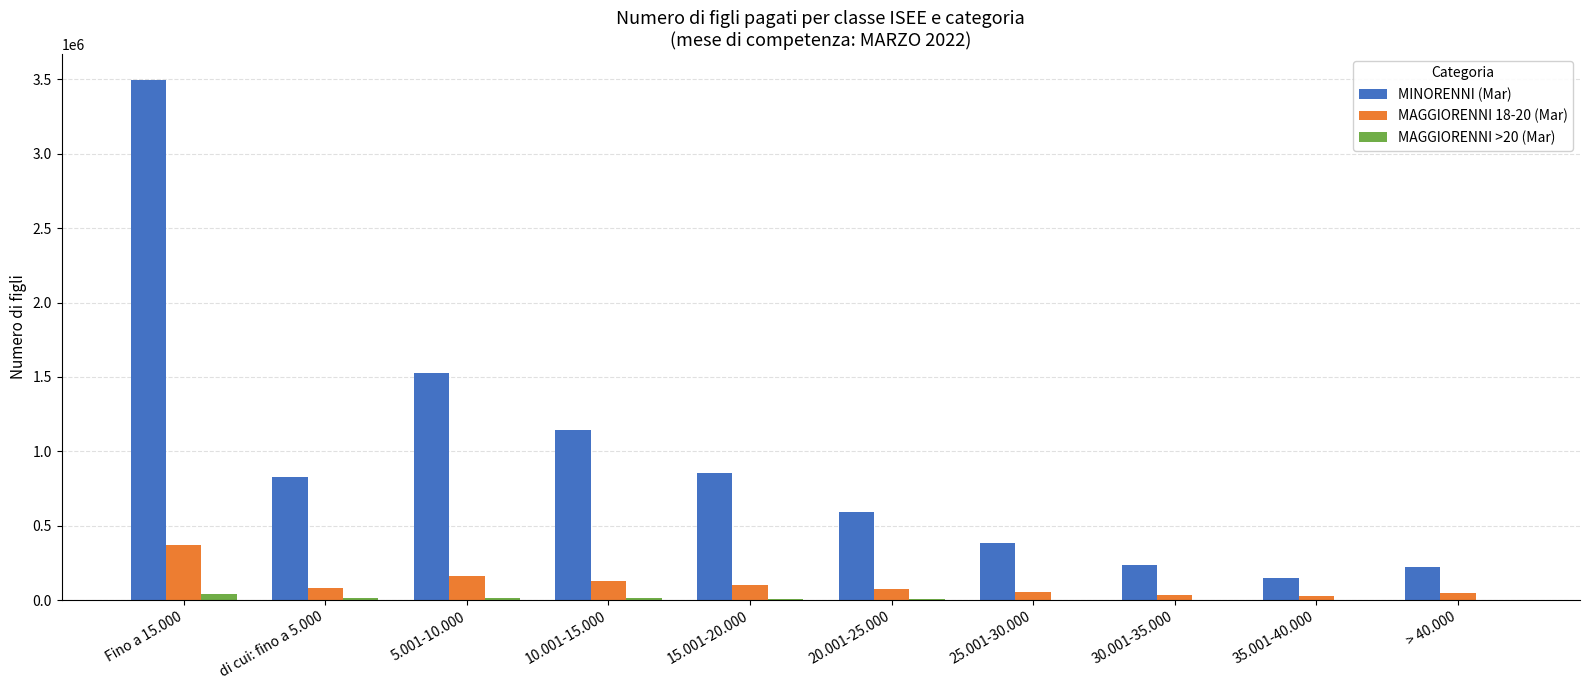

Between Fino a 15.000 and 10.001-15.000, which series saw the biggest shift?

MINORENNI (Mar)